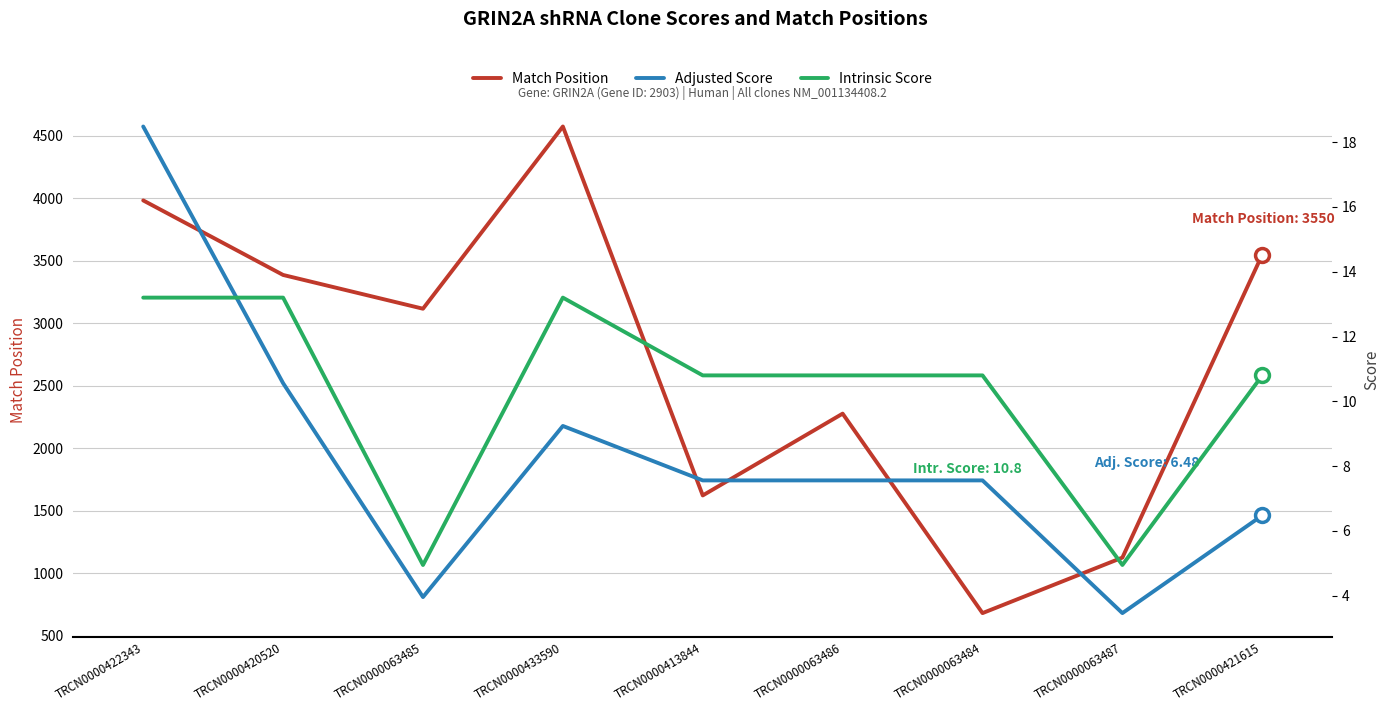

What is the value of the Intrinsic Score point at the 9th from the left?

10.8